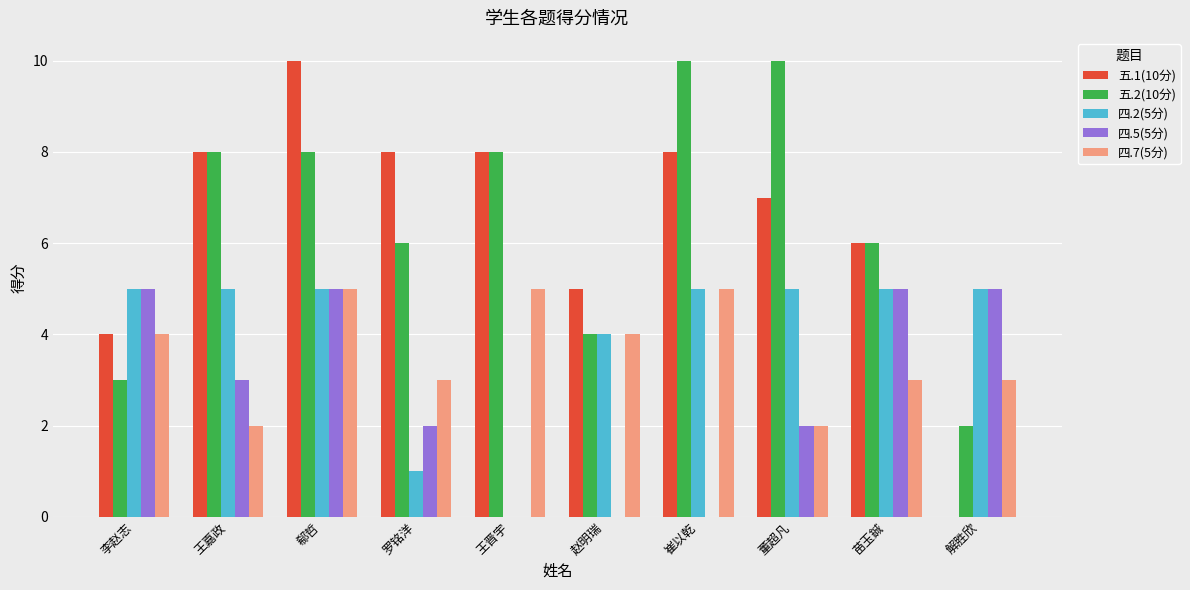

Between 王晋宇 and 董超凡, which series saw the biggest shift?

四.2(5分)